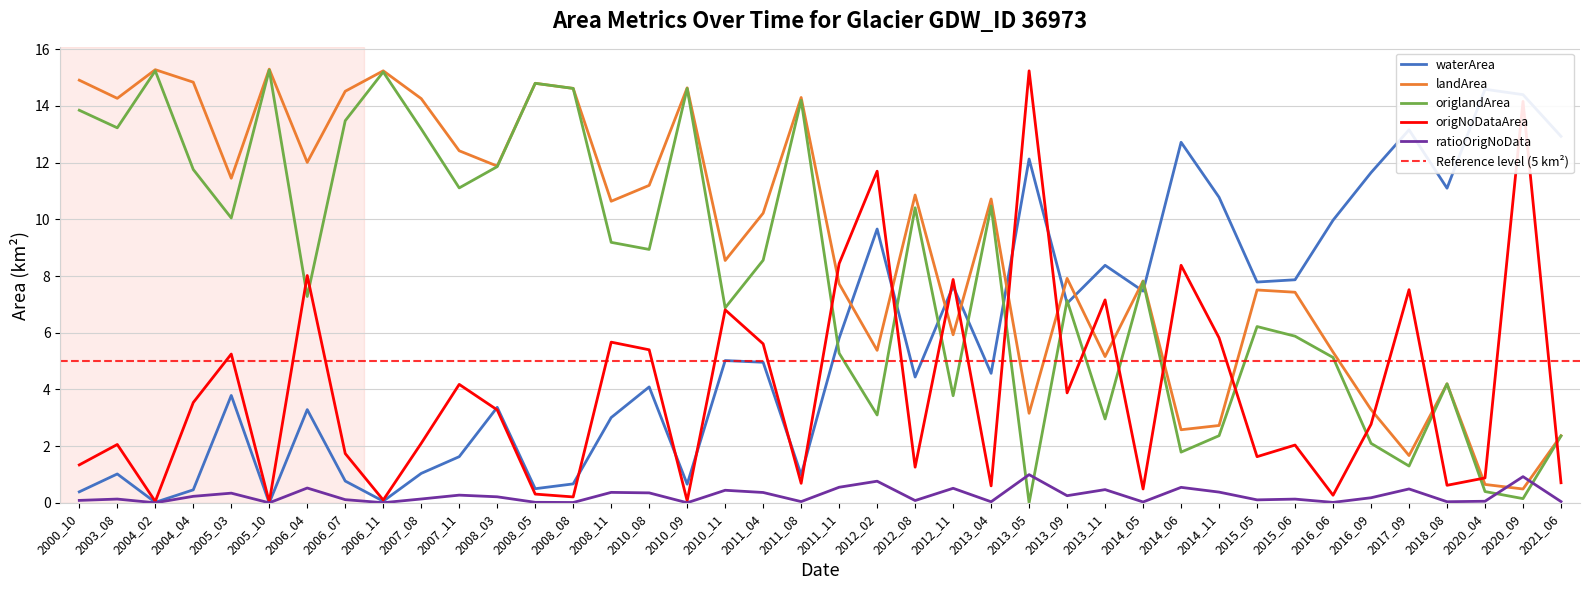

True or false: ratioOrigNoData and origNoDataArea cross at least once.

False